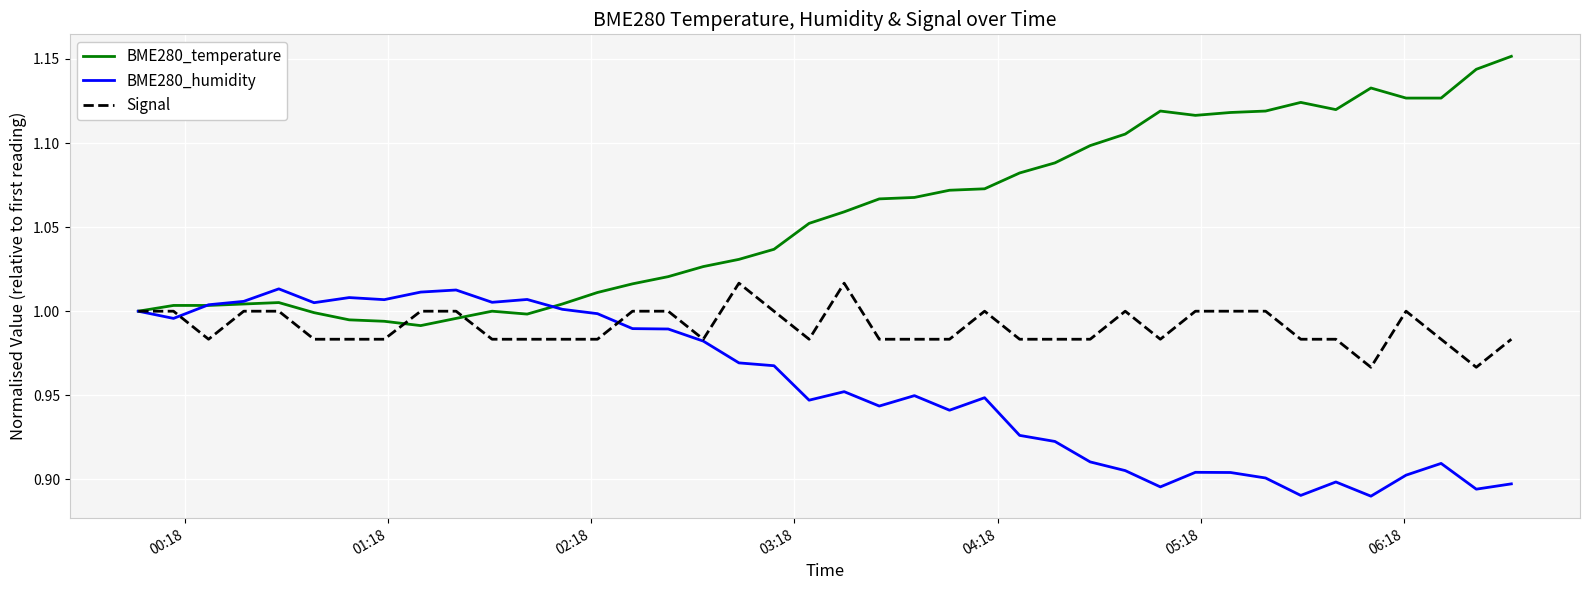

What is the maximum value for BME280_temperature?

1.2